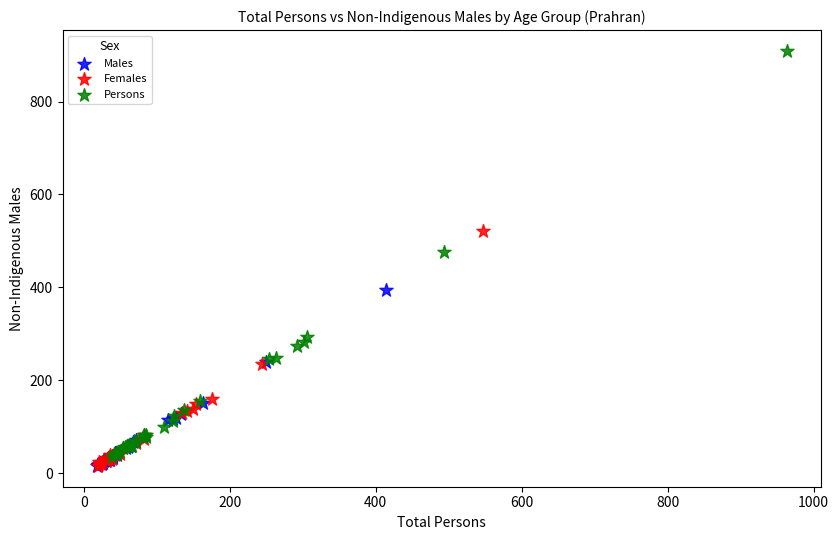

Which series contains the highest Y value?

Persons